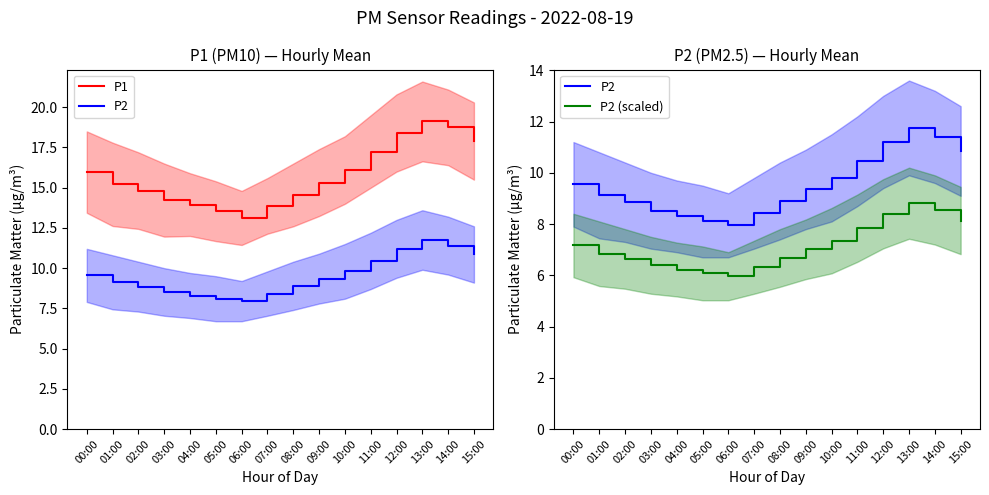

What is the label of the 9th point from the left?

08:00